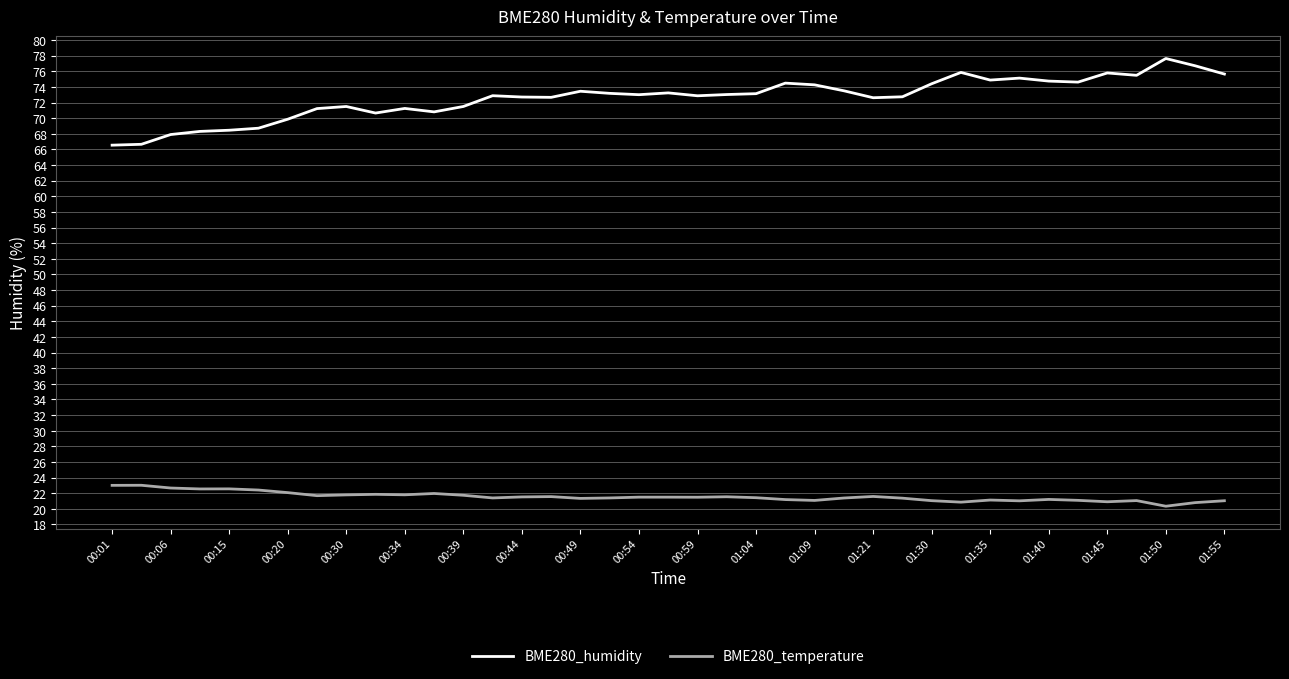

What is the difference between the maximum and minimum values in the BME280_temperature series?

2.7